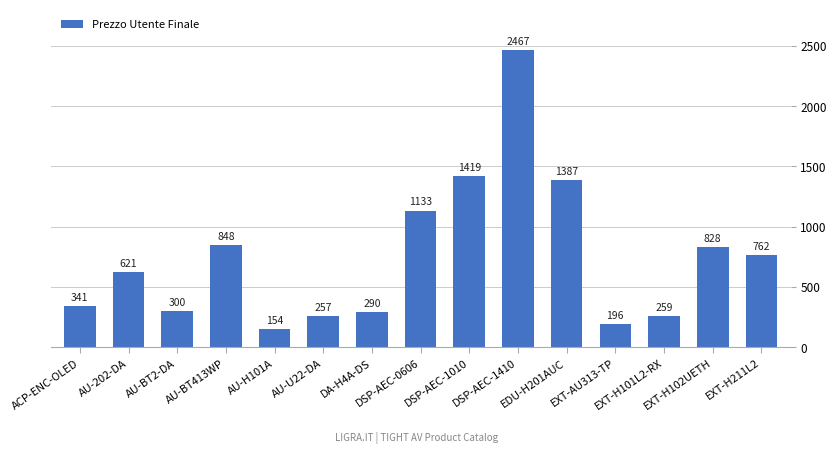

Which label corresponds to the largest value in the chart?

DSP-AEC-1410